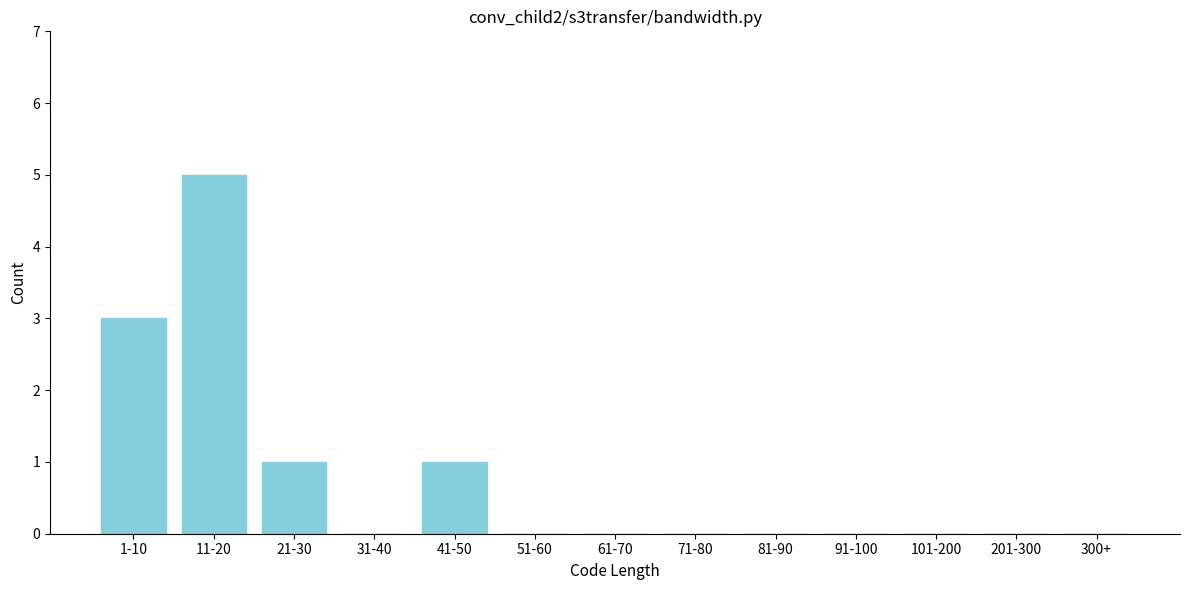

Reading left to right, what are all the values shown in this chart?

1-10=3	11-20=5	21-30=1	31-40=0	41-50=1	51-60=0	61-70=0	71-80=0	81-90=0	91-100=0	101-200=0	201-300=0	300+=0